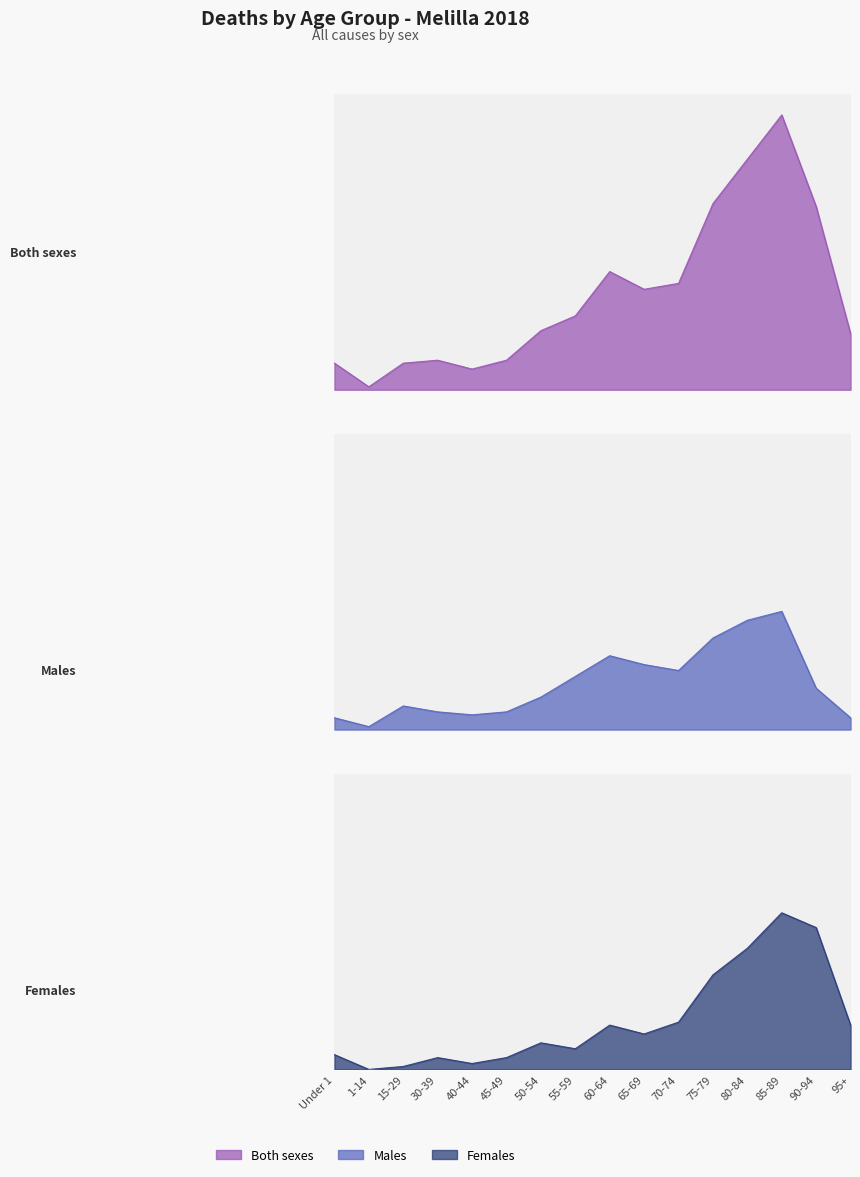

At which label is Both sexes closest to 47?

60-64